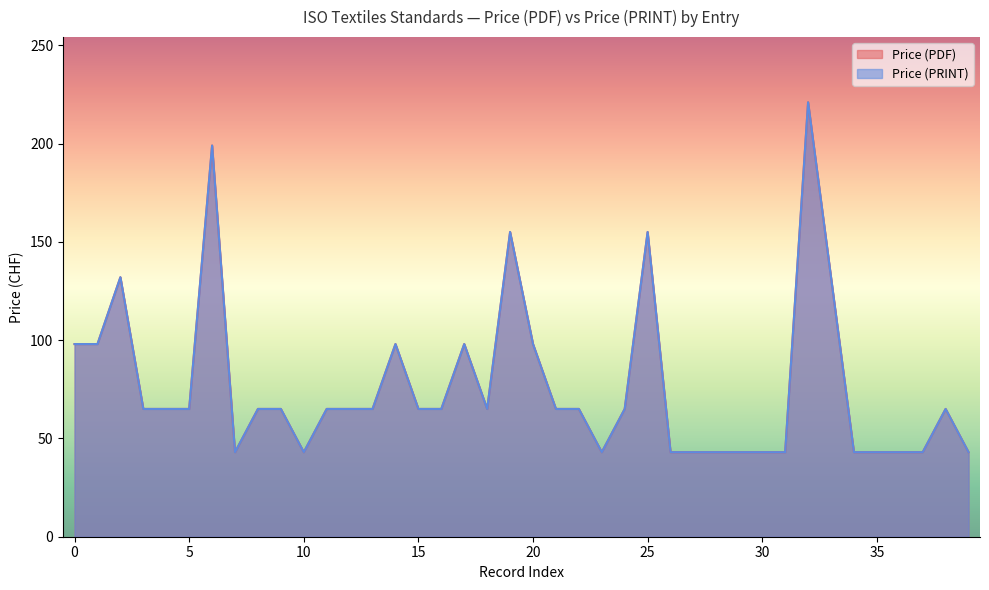

At how many categories does at least one series exceed 165?

2